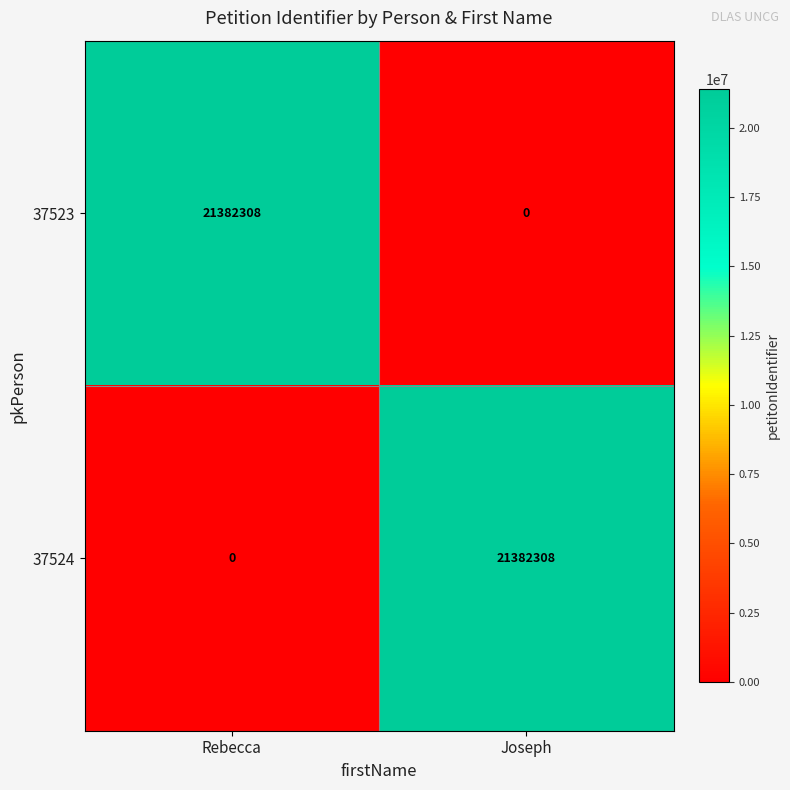

What is the total value across all series at Joseph?

21382308